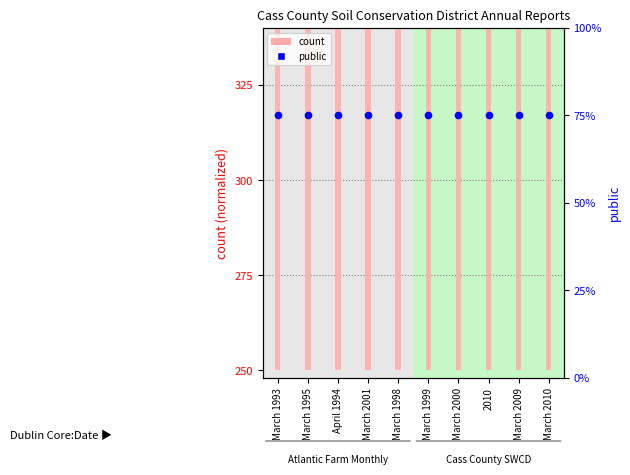

What are all the series names shown in the legend?

count, public